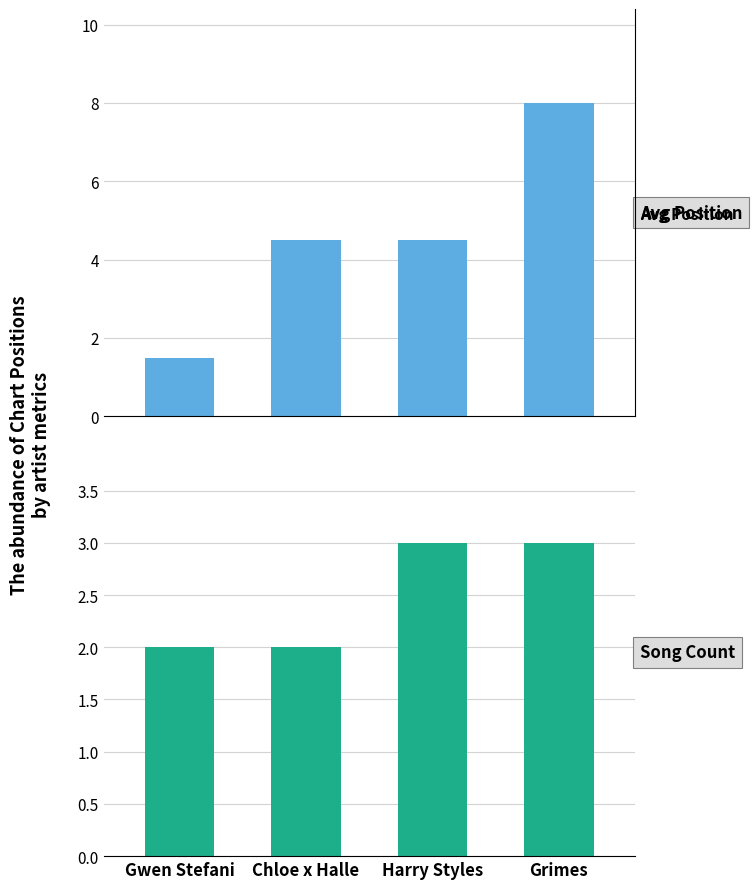

At which category does the chart reach its minimum across all series?

Gwen Stefani